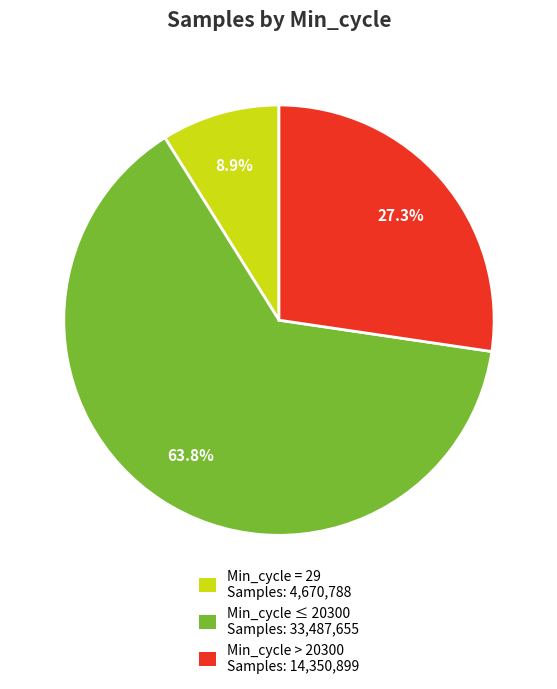

Is the sum of Min_cycle = 29 Samples: 4,670,788 and Min_cycle ≤ 20300 Samples: 33,487,655 greater than half?

Yes